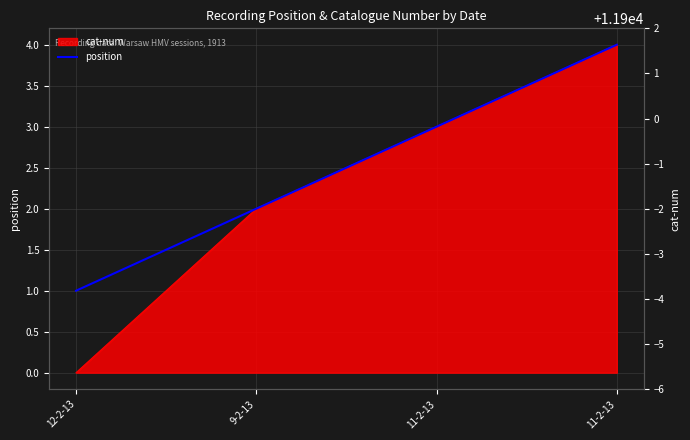

At which label is the value closest to 2?

9-2-13